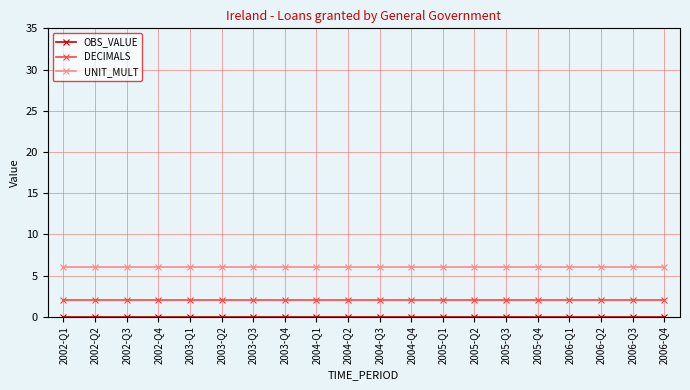

What position from the left is 2004-Q3?

11